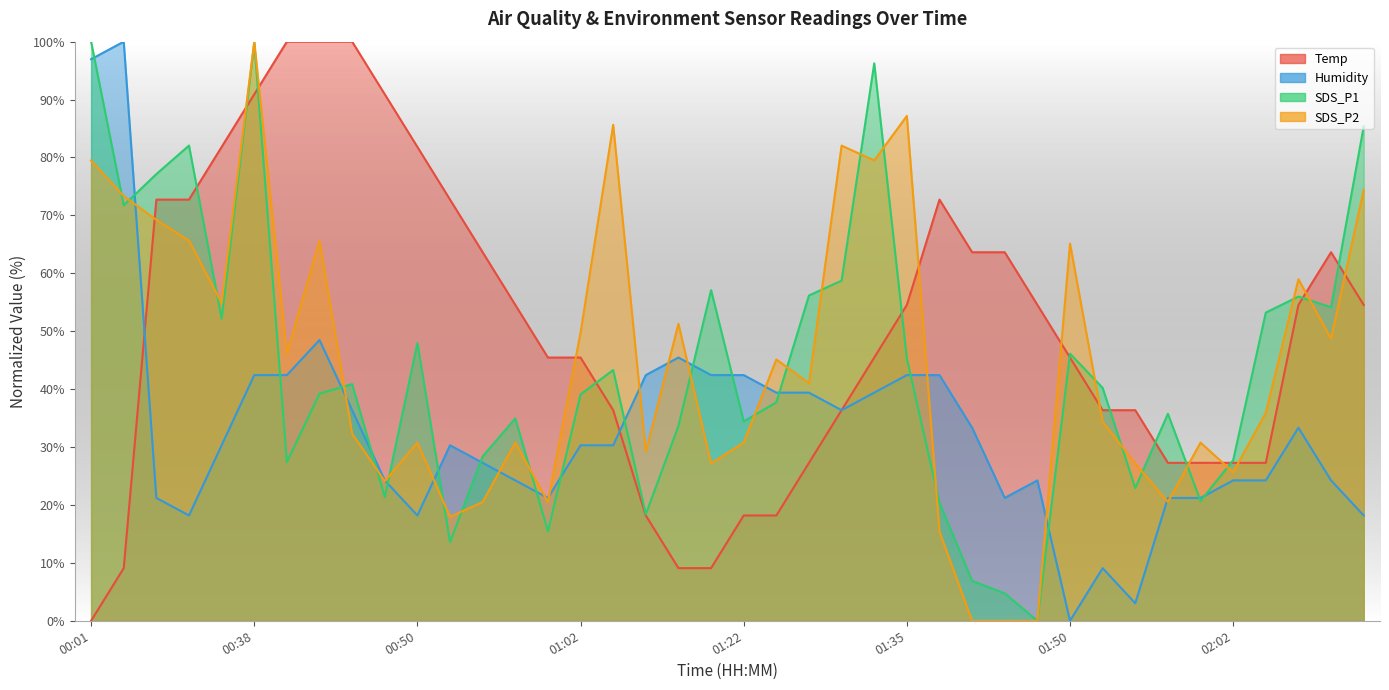

What is the maximum value for Temp?

100.0